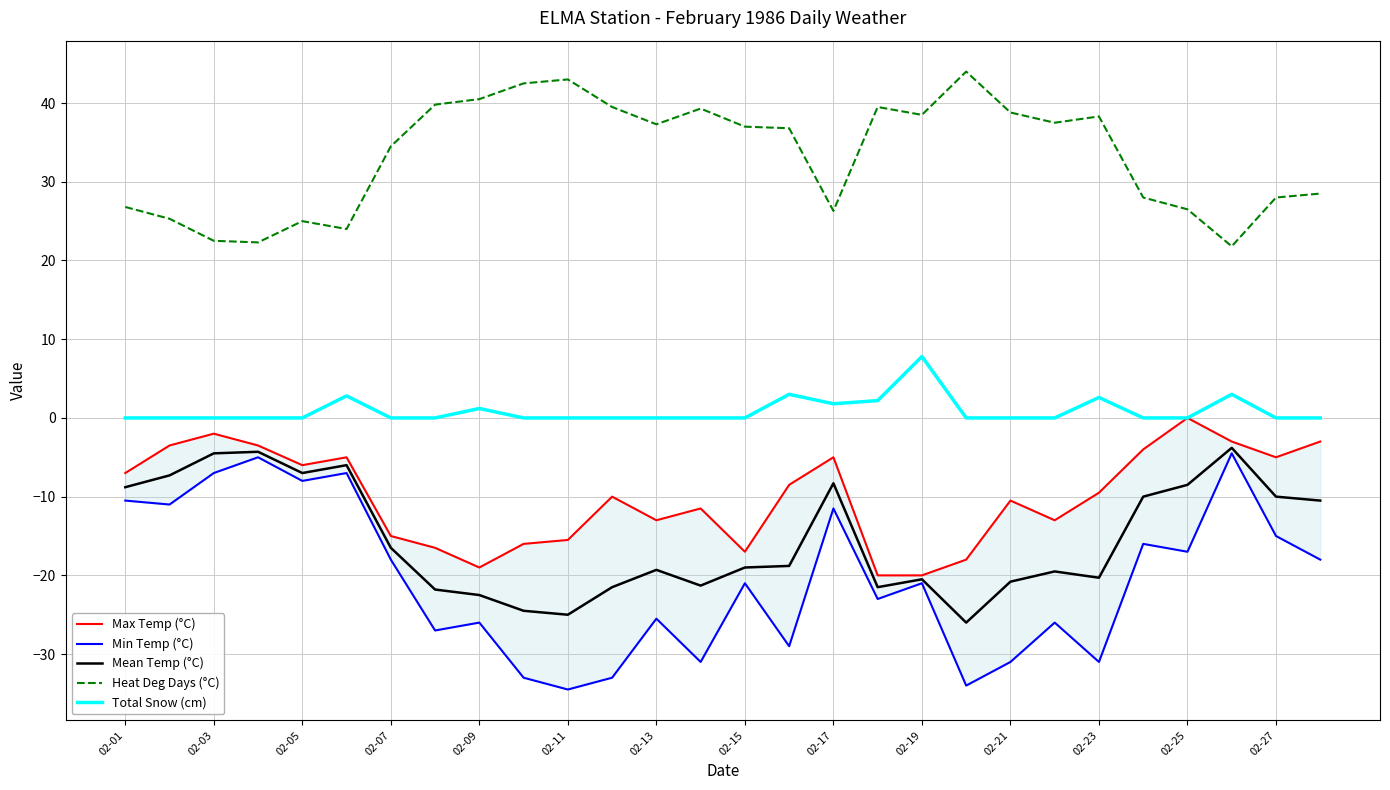

True or false: Heat Deg Days (°C) and Mean Temp (°C) intersect in this chart.

False